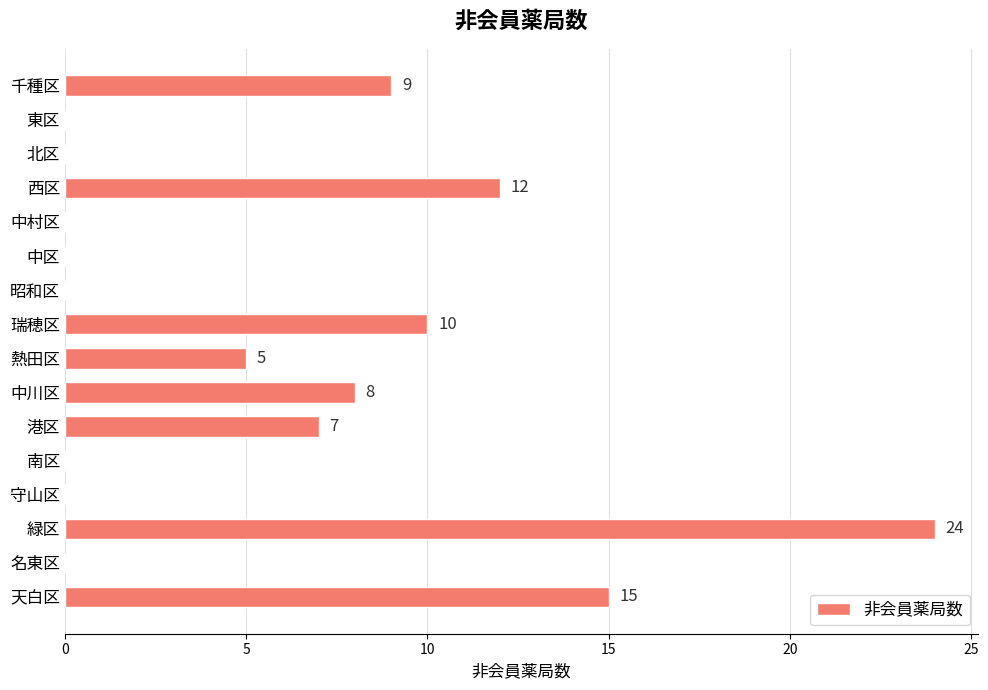

True or false: the data shows 15 at 天白区.

True